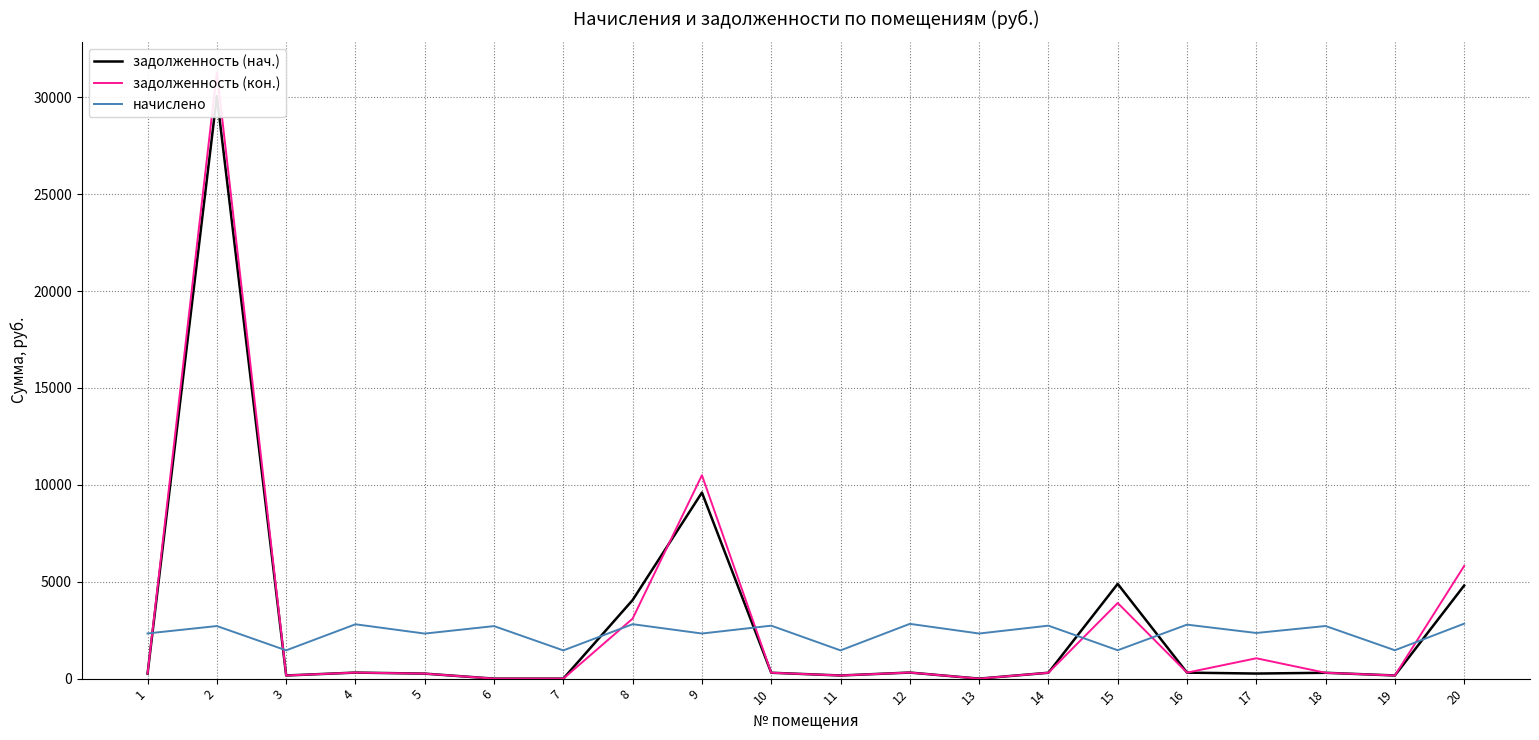

What is the value of the начислено point at the 9th from the left?

2327.8